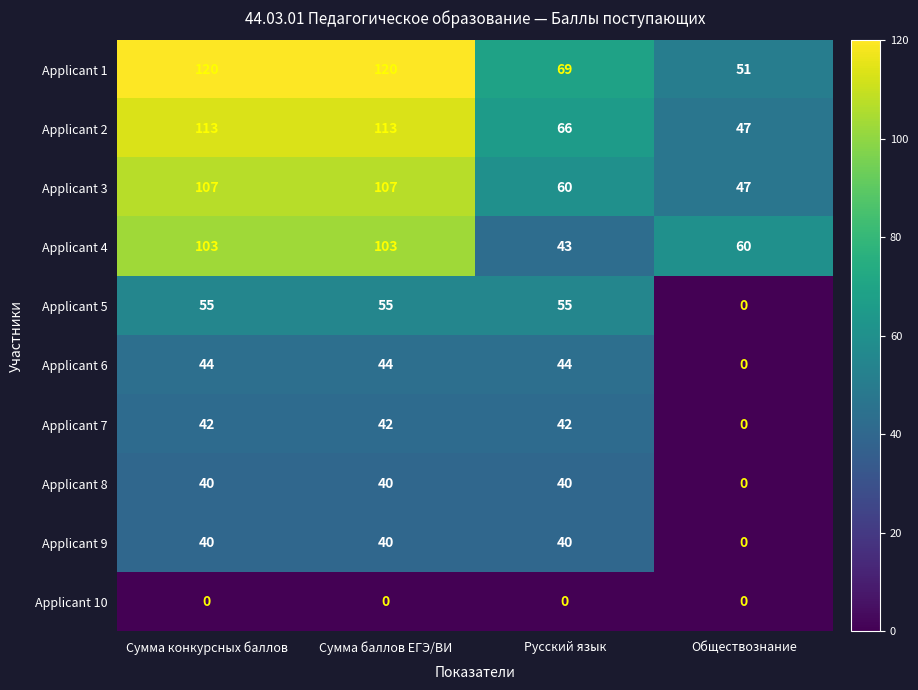

Is it true that Applicant 1 equals 20 at Обществознание?

False